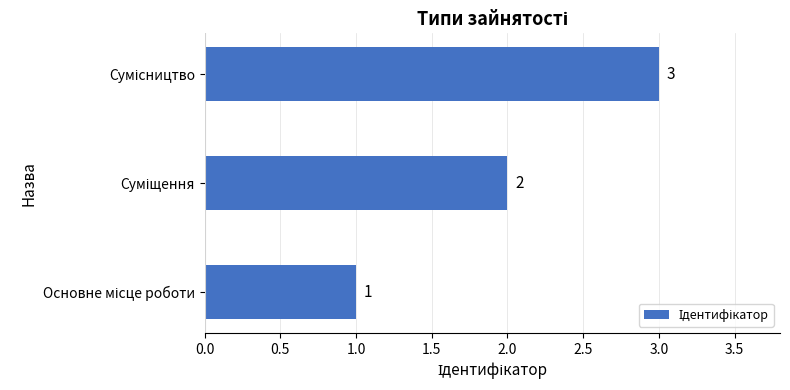

How many bars are there in total?

3